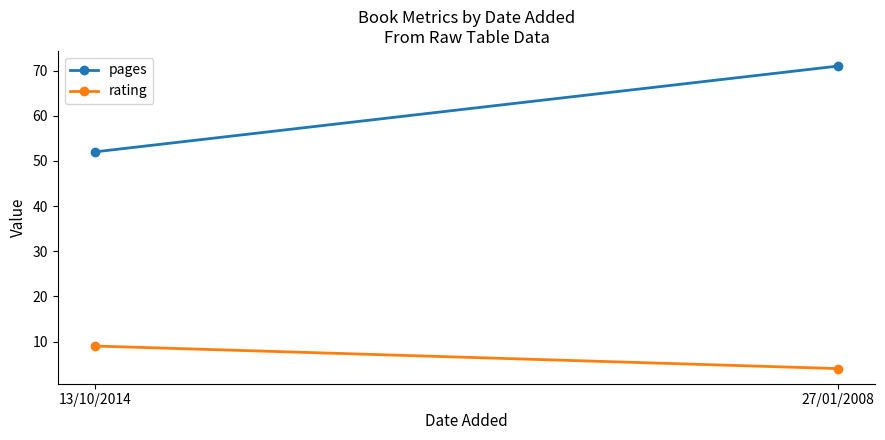

The pages series shows 71 at 27/01/2008. True or false?

True